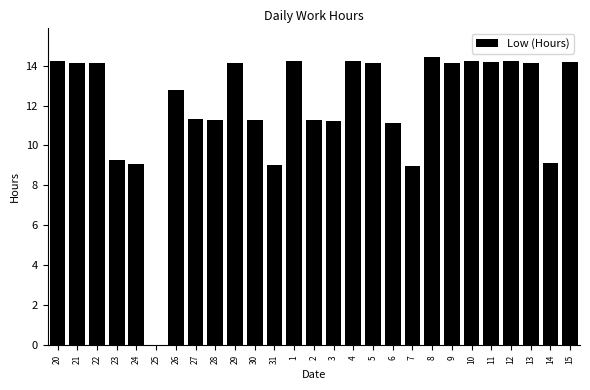

Read the value at 26.

12.8